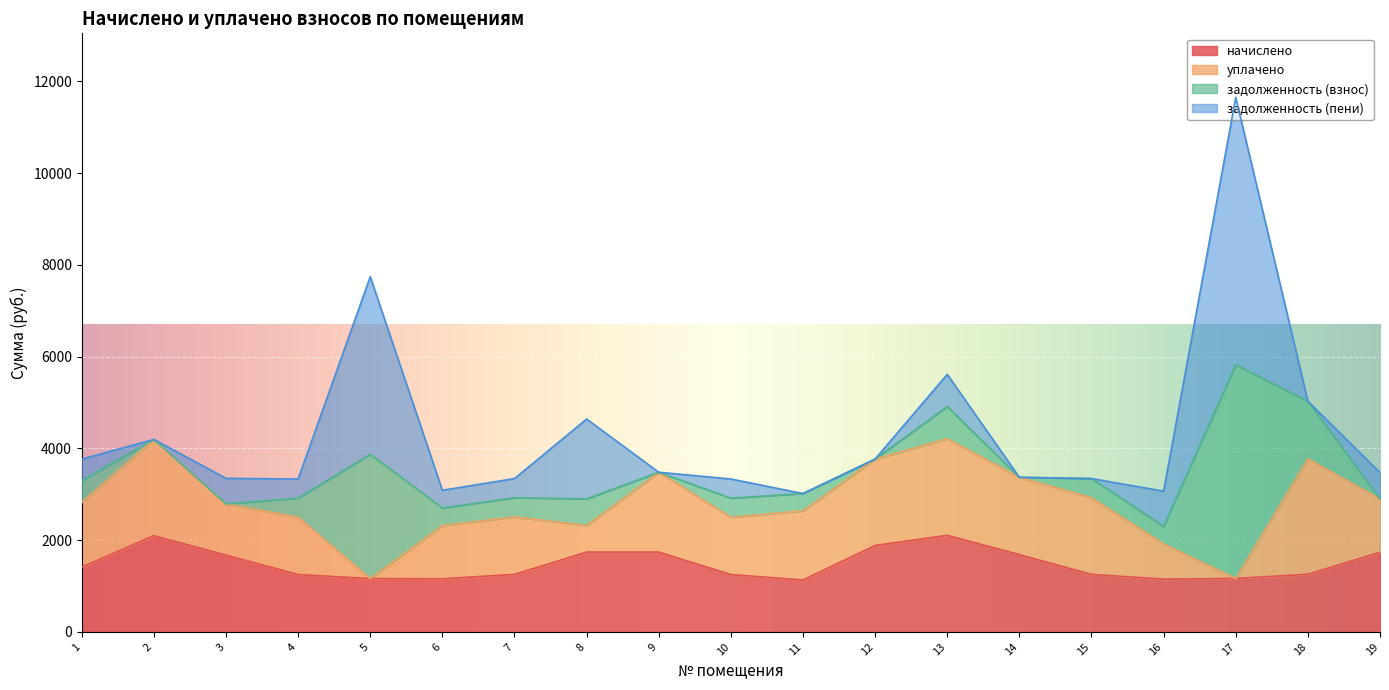

How many data points in начислено are above 1257?

10